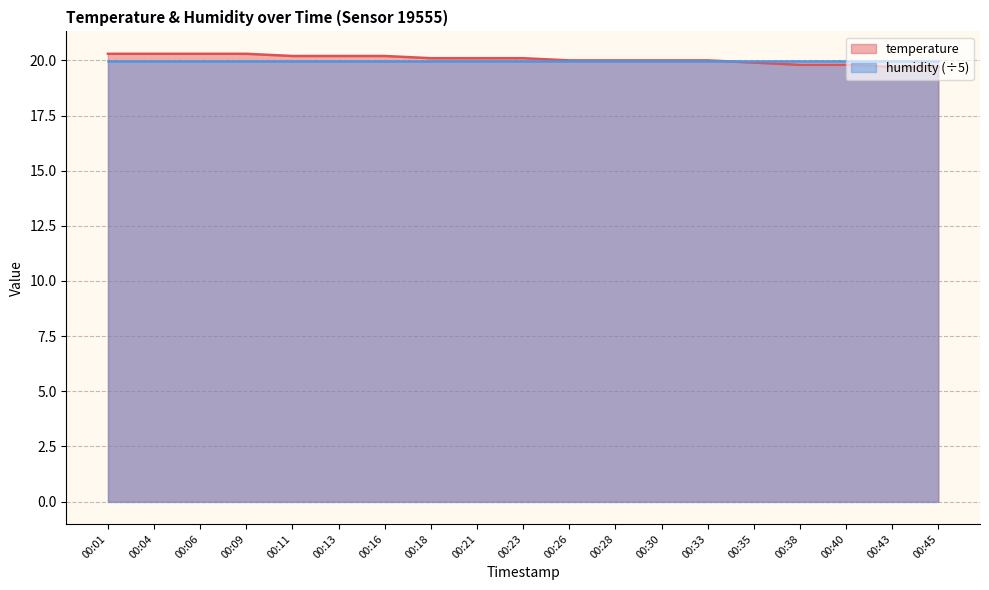

The chart shows a value of 20.3 at 00:04. True or false?

True